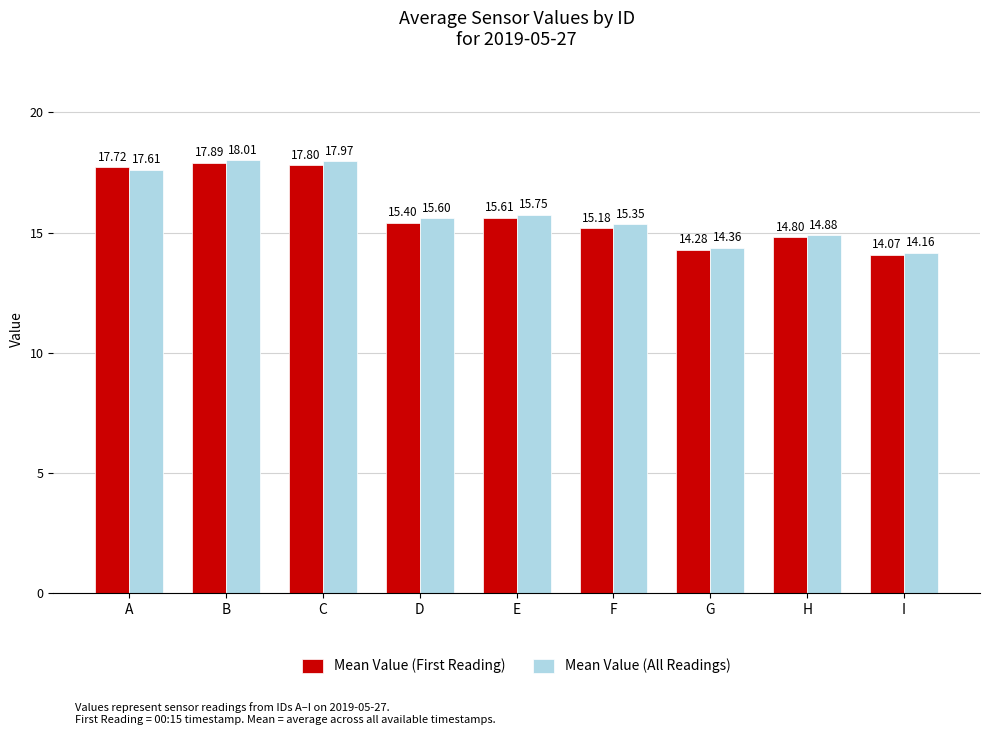

Between F and G, which series saw the biggest shift?

Mean Value (All Readings)